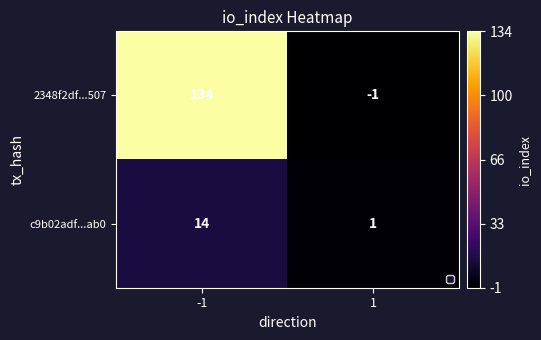

Count the number of categories in the chart.

2